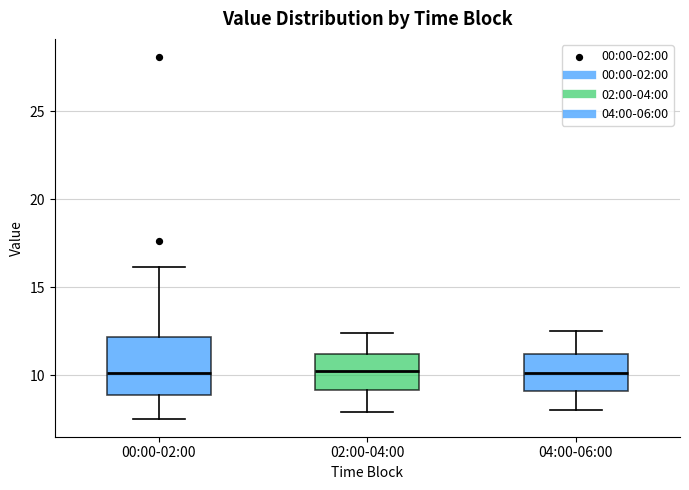

Where is the lower edge of the box for 04:00-06:00 on the y-axis? The values are not printed on the chart, so give them approximately, as read against the axis.

9.0